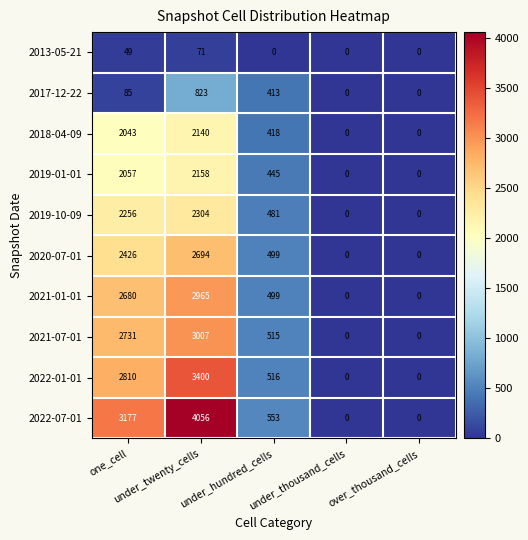

What is the highest value of the 2019-10-09 series?

2304